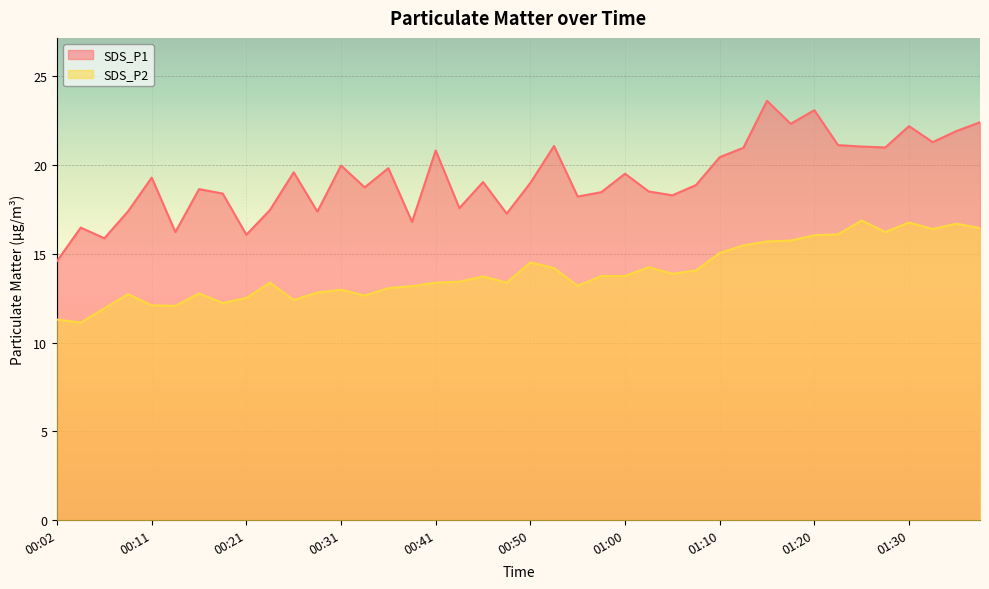

What is the label of the 32nd point from the left?

01:17